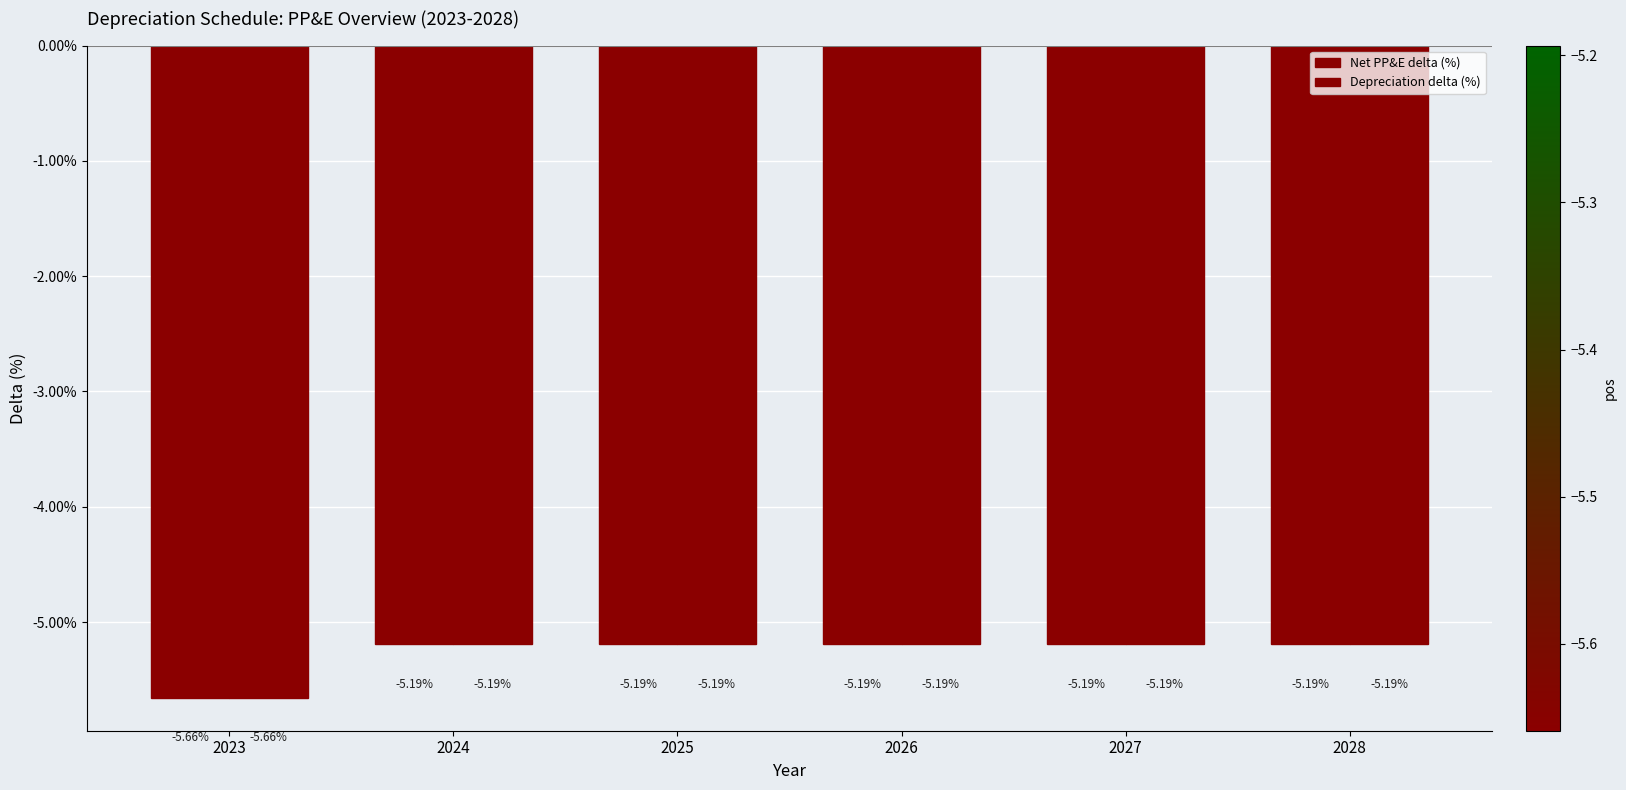

Reading left to right, transcribe all the data shown in this chart.

Net PP&E delta (%): 2023=-5.7	2024=-5.2	2025=-5.2	2026=-5.2	2027=-5.2	2028=-5.2
Depreciation delta (%): 2023=-5.7	2024=-5.2	2025=-5.2	2026=-5.2	2027=-5.2	2028=-5.2